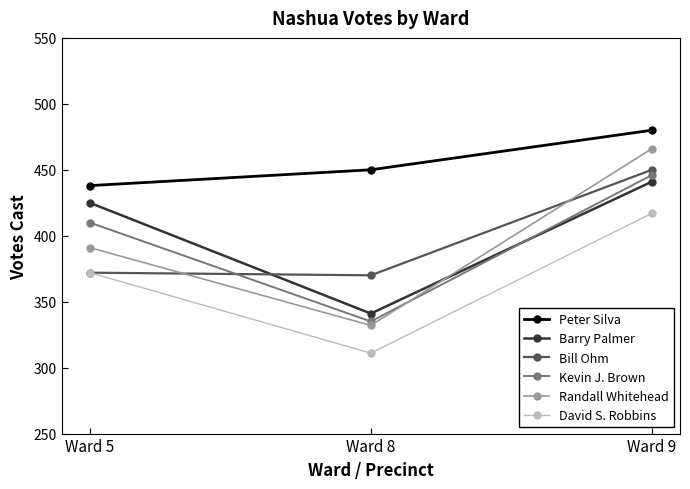

What is the minimum value for Kevin J. Brown?

335